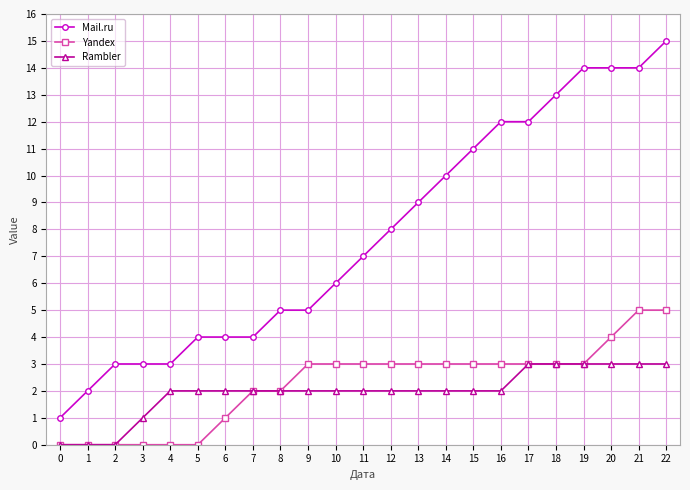

At which label does Mail.ru reach its peak?

22